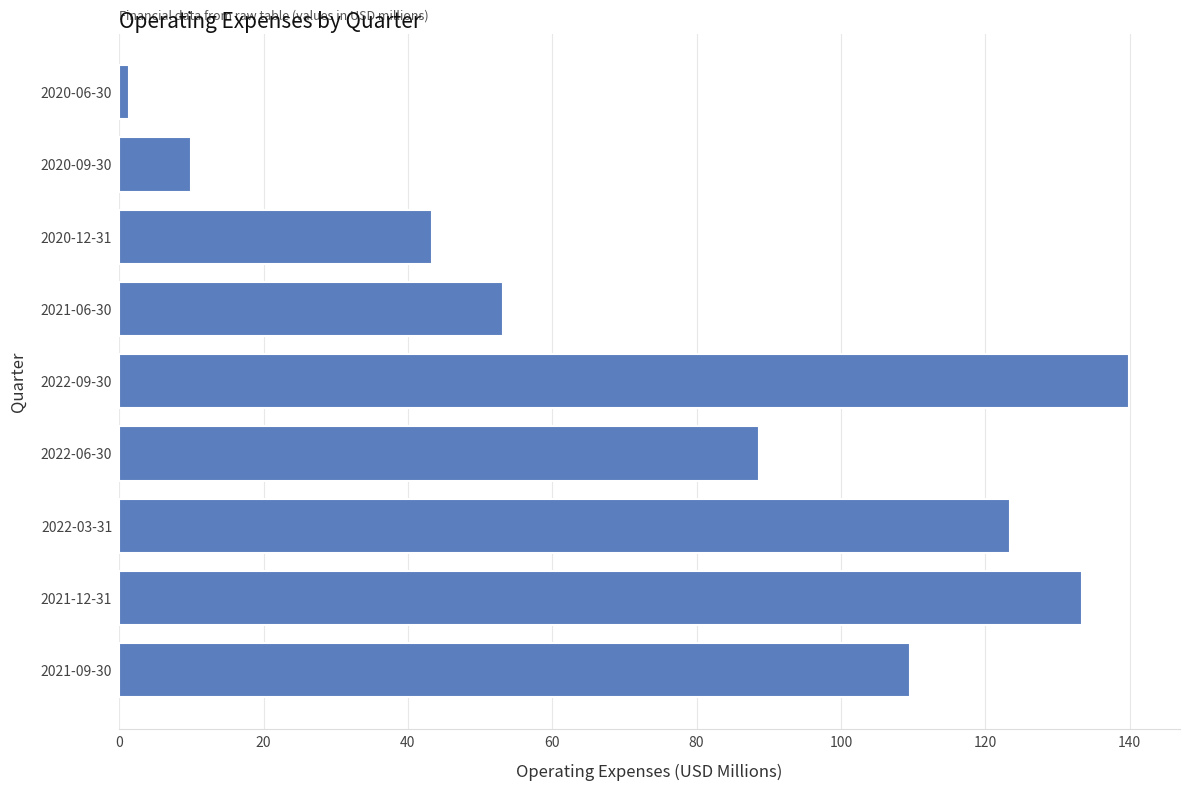

What is the difference between the maximum and minimum values?

138.7